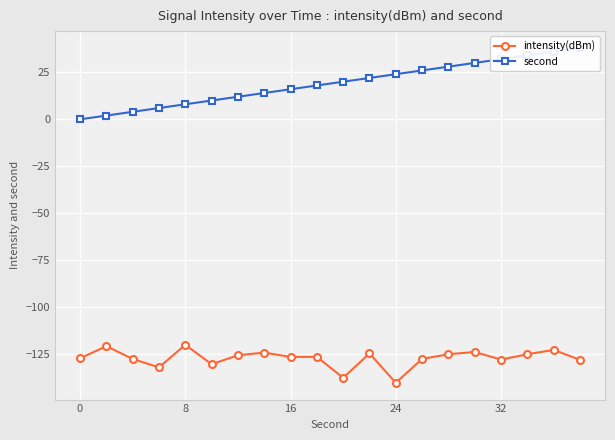

What are all the series names shown in the legend?

intensity(dBm), second